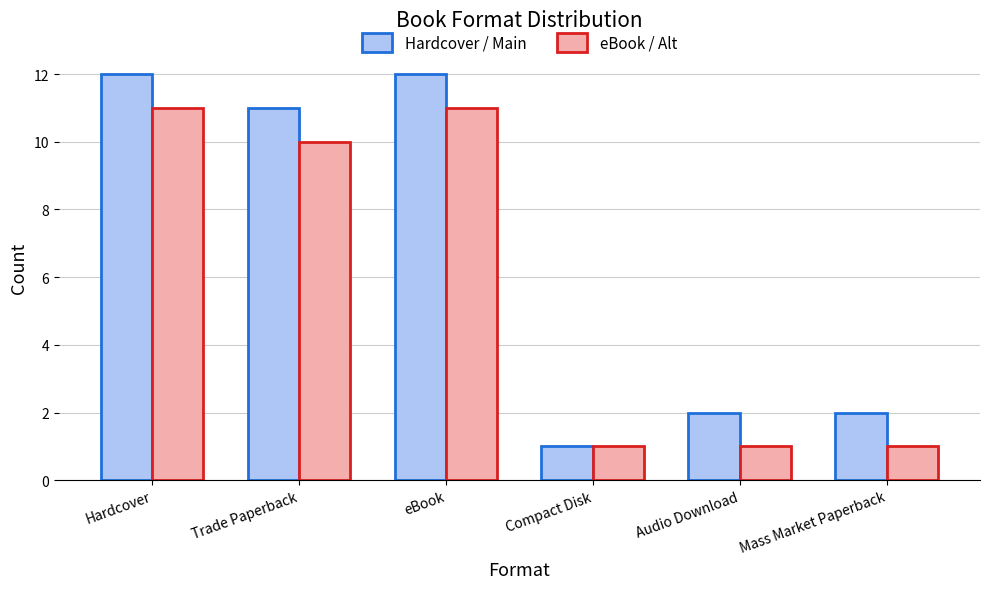

What is the average value of the eBook / Alt series?

6